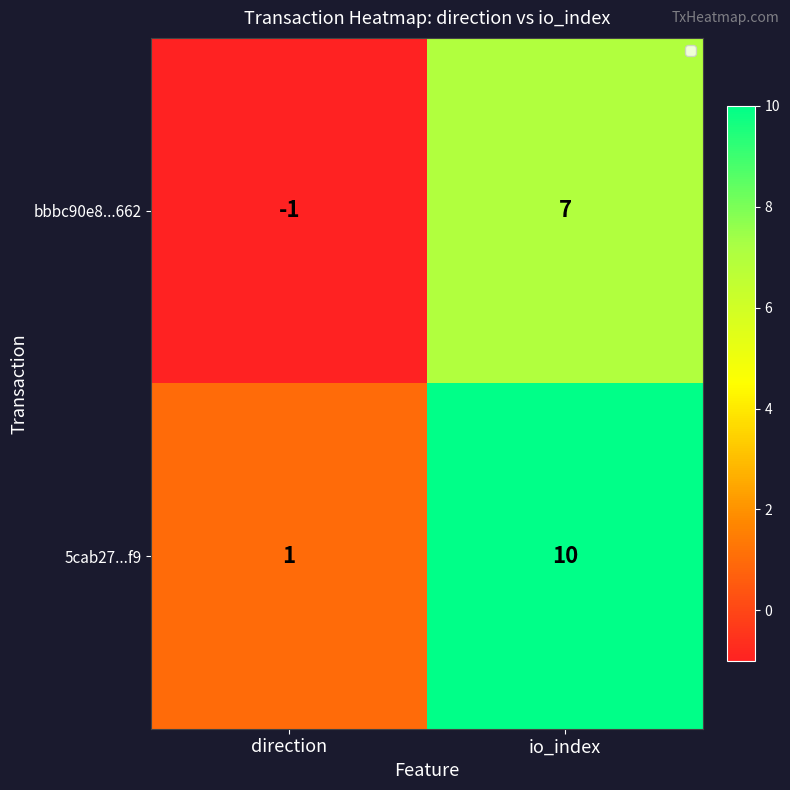

True or false: bbbc90e8...662 has a value of 7 at io_index.

True